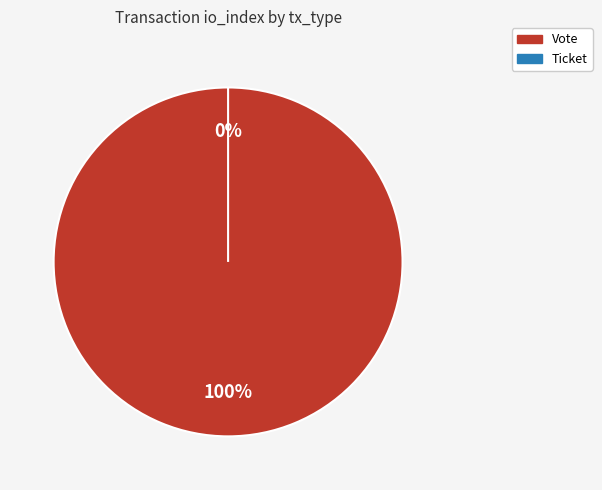

Is there a majority slice in this chart?

Yes